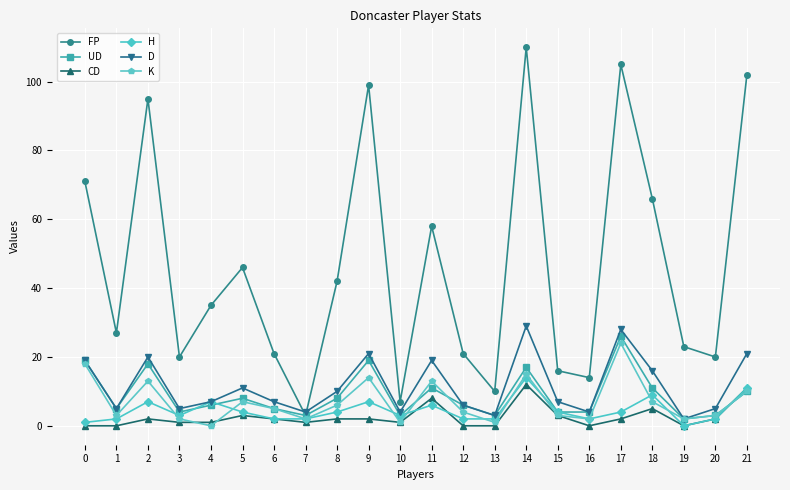

Reading left to right, list all the values displayed in this chart.

FP: 0=71	1=27	2=95	3=20	4=35	5=46	6=21	7=3	8=42	9=99	10=7	11=58	12=21	13=10	14=110	15=16	16=14	17=105	18=66	19=23	20=20	21=102
UD: 0=19	1=5	2=18	3=4	4=6	5=8	6=5	7=3	8=8	9=19	10=3	11=11	12=6	13=3	14=17	15=4	16=4	17=26	18=11	19=2	20=3	21=10
CD: 0=0	1=0	2=2	3=1	4=1	5=3	6=2	7=1	8=2	9=2	10=1	11=8	12=0	13=0	14=12	15=3	16=0	17=2	18=5	19=0	20=2	21=11
H: 0=1	1=2	2=7	3=3	4=7	5=4	6=2	7=2	8=4	9=7	10=3	11=6	12=2	13=2	14=14	15=4	16=2	17=4	18=9	19=0	20=2	21=11
D: 0=19	1=5	2=20	3=5	4=7	5=11	6=7	7=4	8=10	9=21	10=4	11=19	12=6	13=3	14=29	15=7	16=4	17=28	18=16	19=2	20=5	21=21
K: 0=18	1=3	2=13	3=2	4=0	5=7	6=5	7=2	8=6	9=14	10=1	11=13	12=4	13=1	14=15	15=3	16=2	17=24	18=7	19=2	20=3	21=10